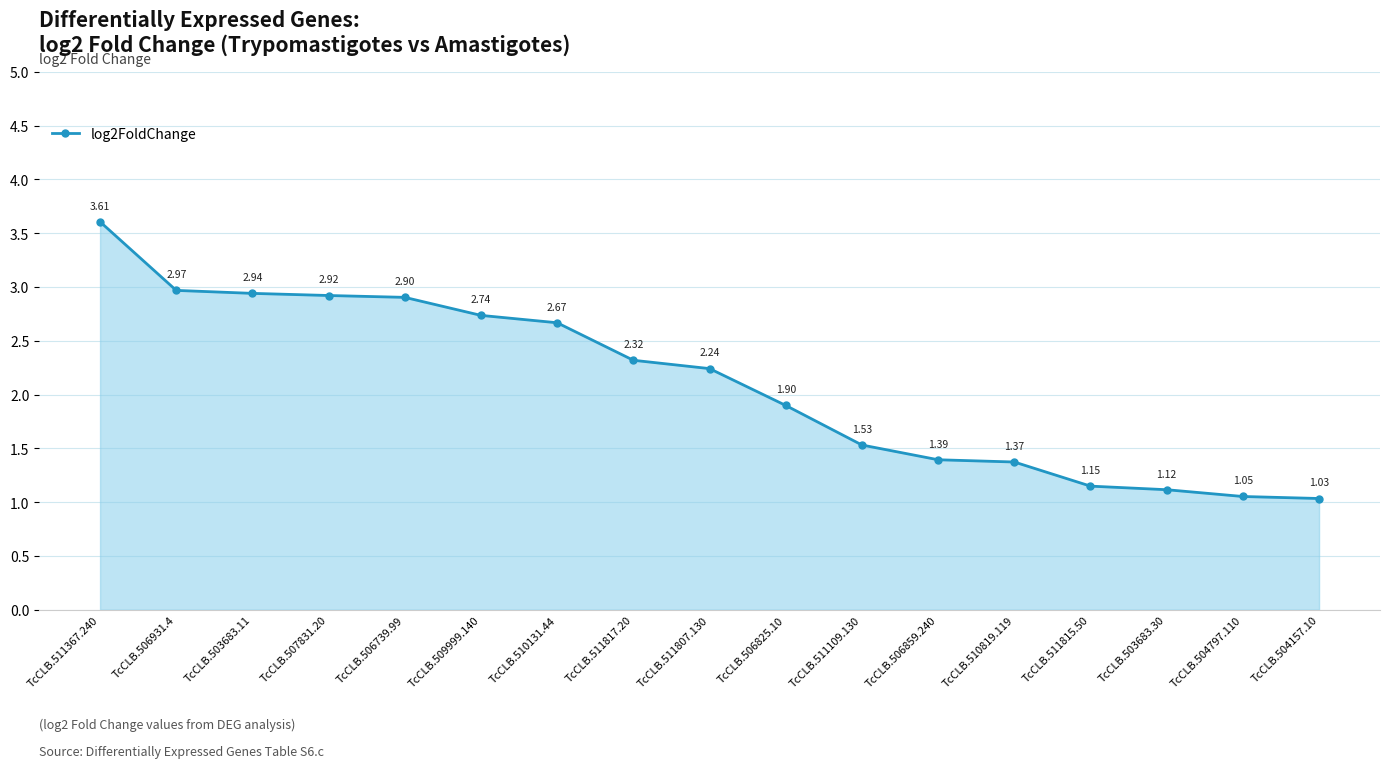

What is the label of the 2nd point from the right?

TcCLB.504797.110